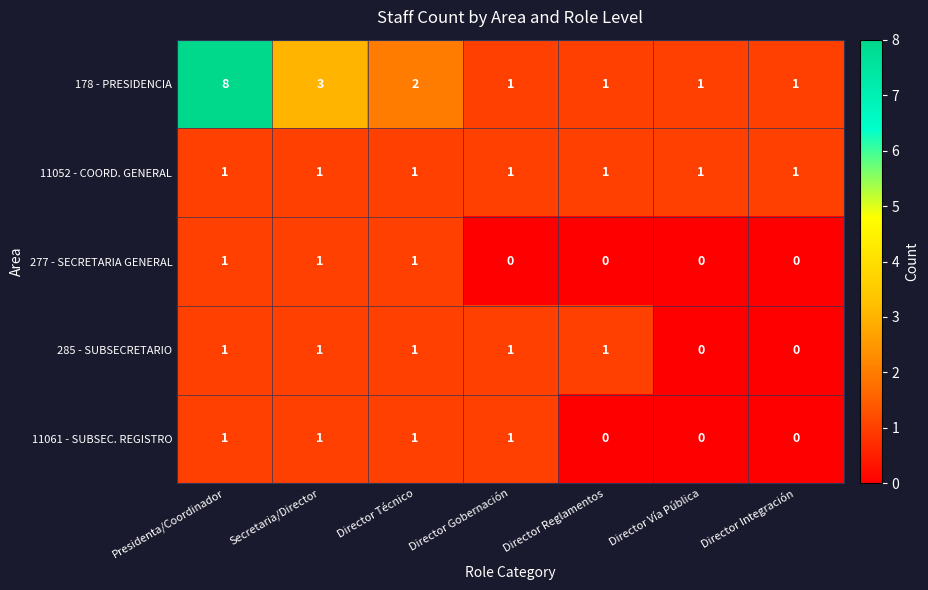

Which series has the largest range (max minus min)?

178 - PRESIDENCIA